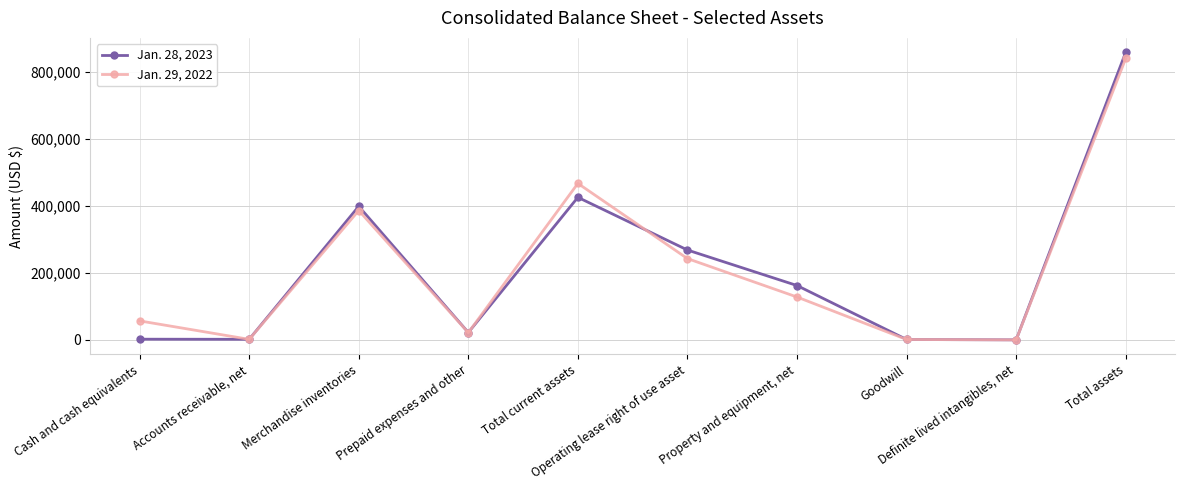

Which series has the widest spread of values?

Jan. 28, 2023